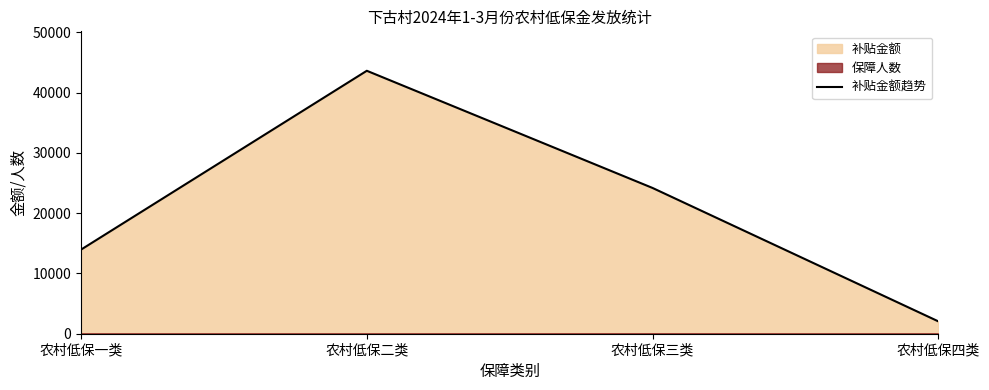

List the labels in order of value, largest first.

农村低保二类, 农村低保三类, 农村低保一类, 农村低保四类